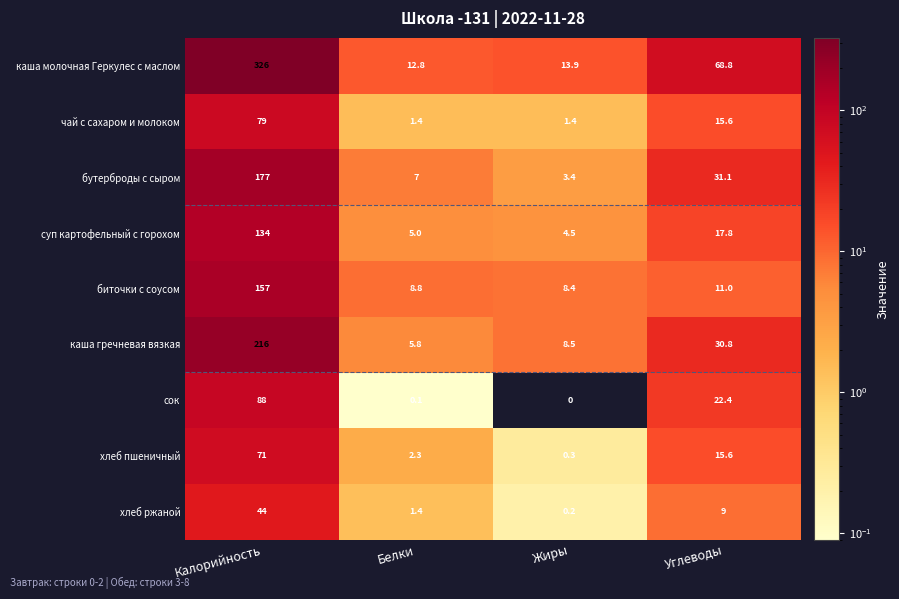

List the series in order of their peak value, highest first.

каша молочная Геркулес с маслом, каша гречневая вязкая, бутерброды с сыром, биточки с соусом, суп картофельный с горохом, сок, чай с сахаром и молоком, хлеб пшеничный, хлеб ржаной